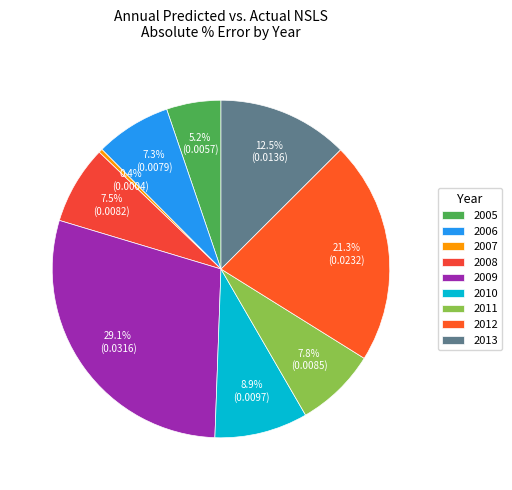

What percentage is the 2012 slice, to the nearest percent?

21%